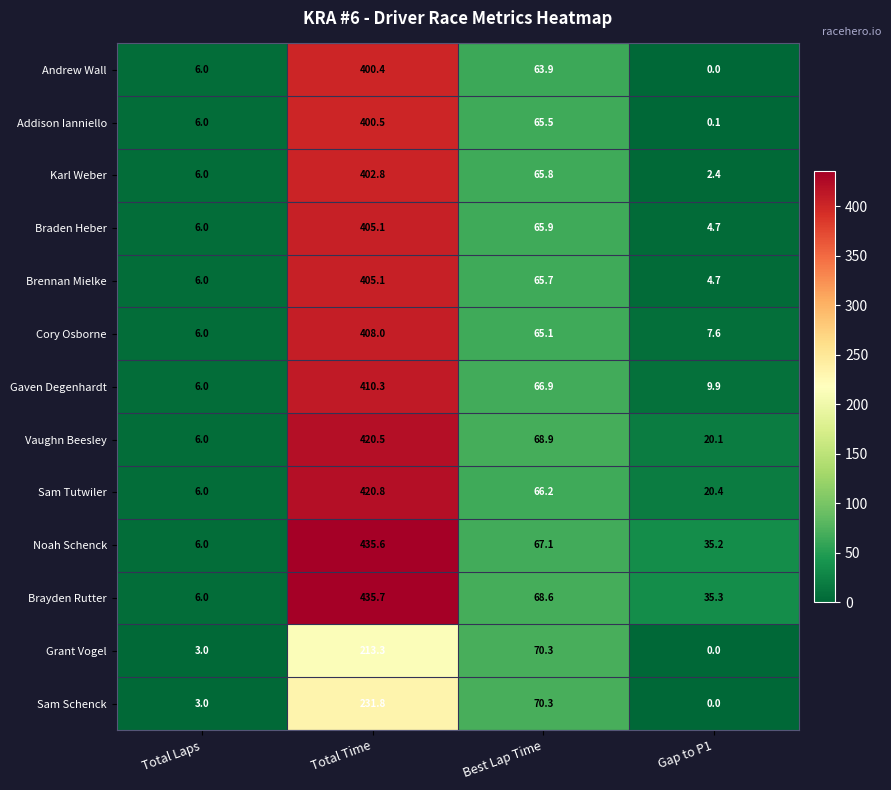

What is the total value across all series at Best Lap Time?

870.2